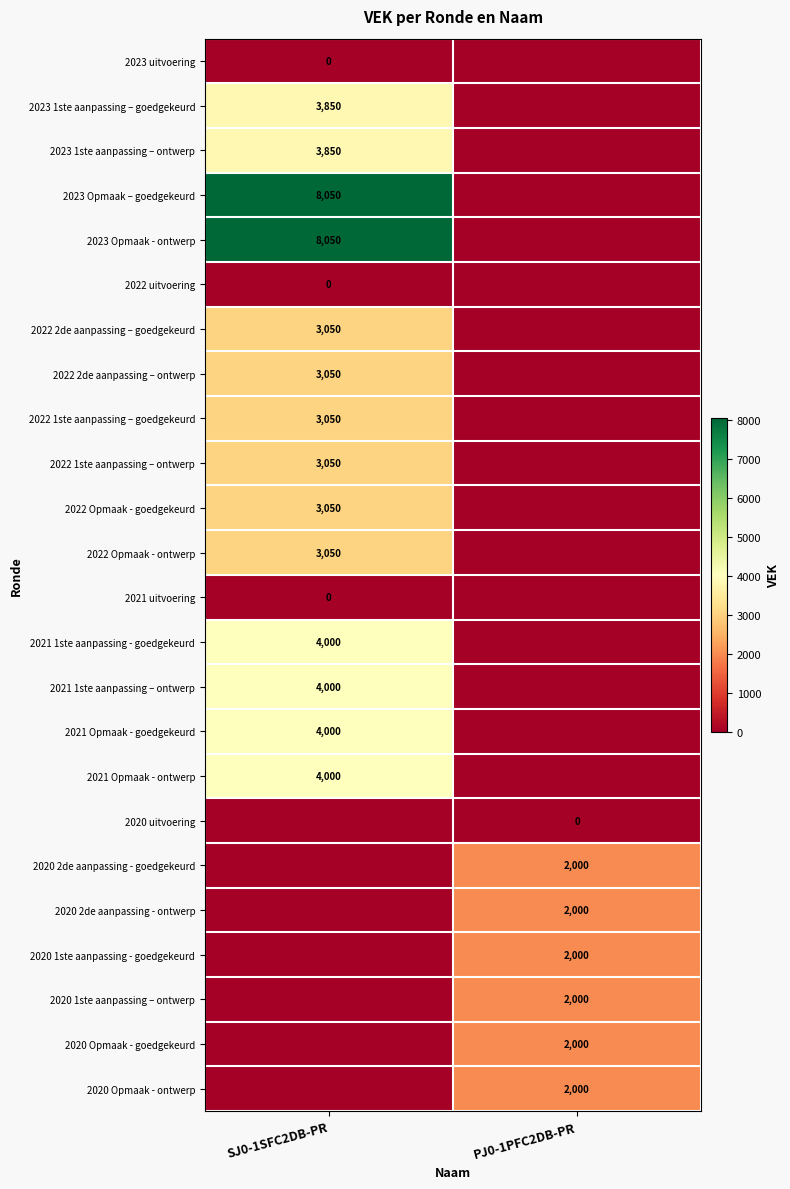

True or false: 2022 2de aanpassing – goedgekeurd has a value of 3050 at SJ0-1SFC2DB-PR.

True